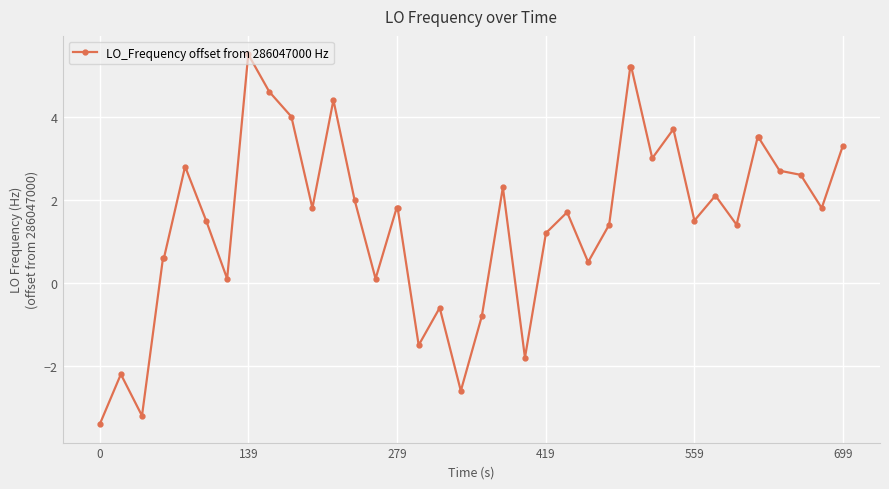

What is the maximum value shown in the chart?

5.5